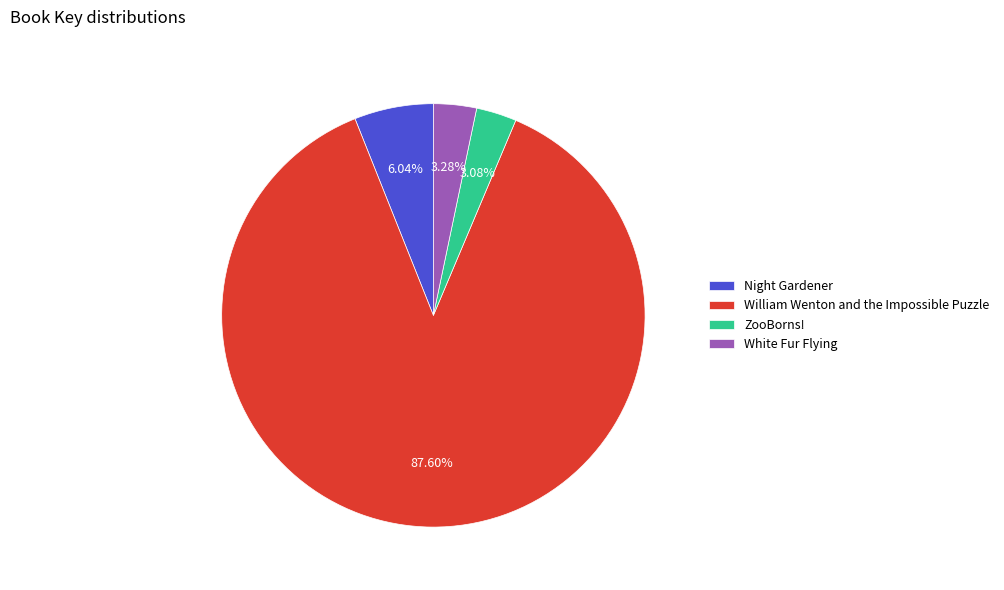

The White Fur Flying slice represents 13% of the pie. True or false?

False